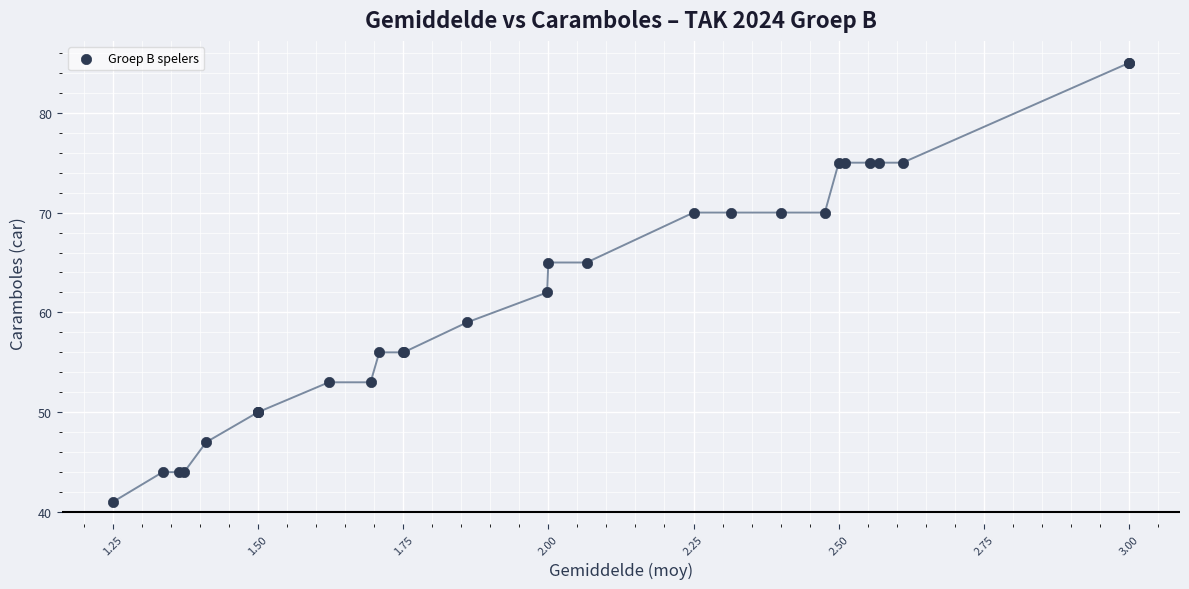

What Y value in the scatter plot is closest to 63?

62